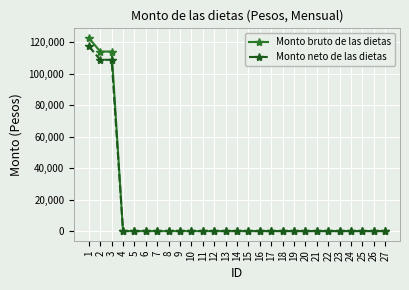

At how many categories does at least one series exceed 85785?

3